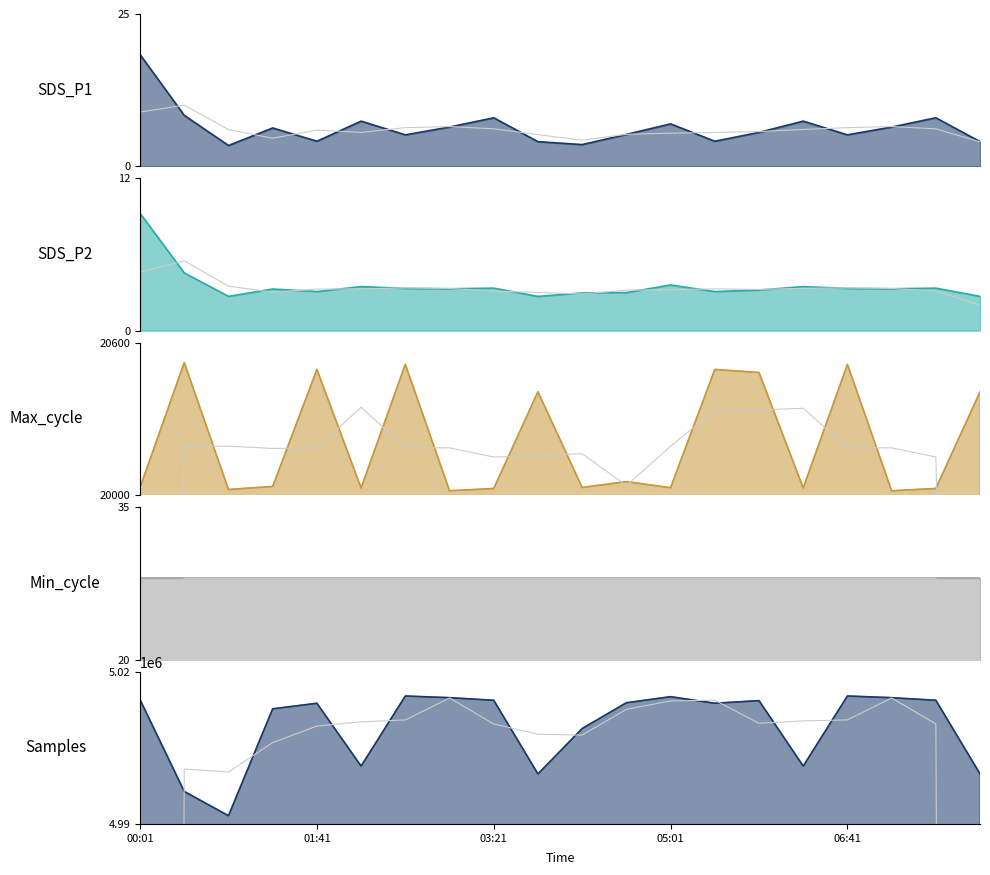

In SDS_P1, how many points are higher than both neighbors (excluding endpoints)?

6